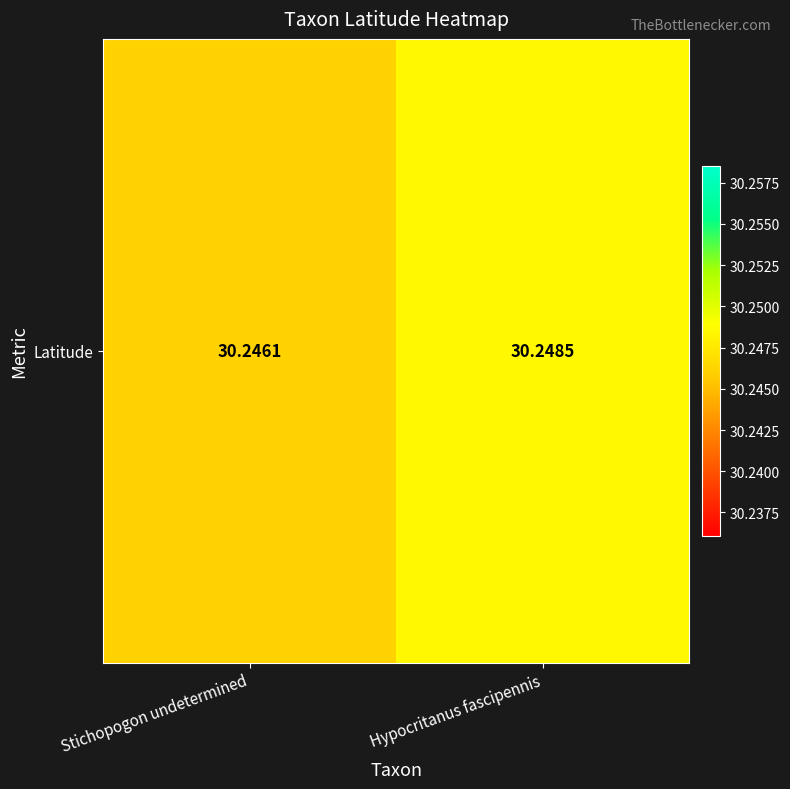

What is the sum of all values?

60.5